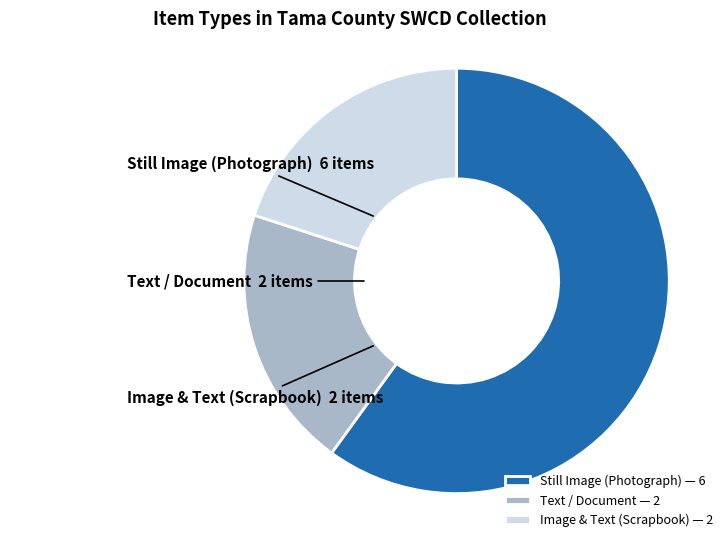

True or false: Still Image (Photograph) accounts for 73% of the total.

False